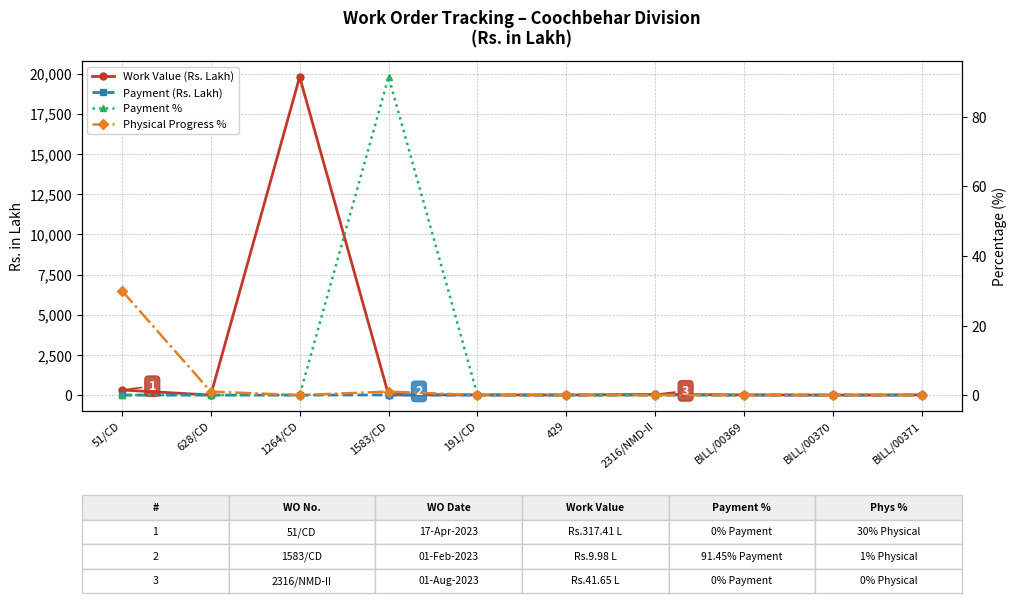

What is the lowest value of the Work Value (Rs. Lakh) series?

3.0